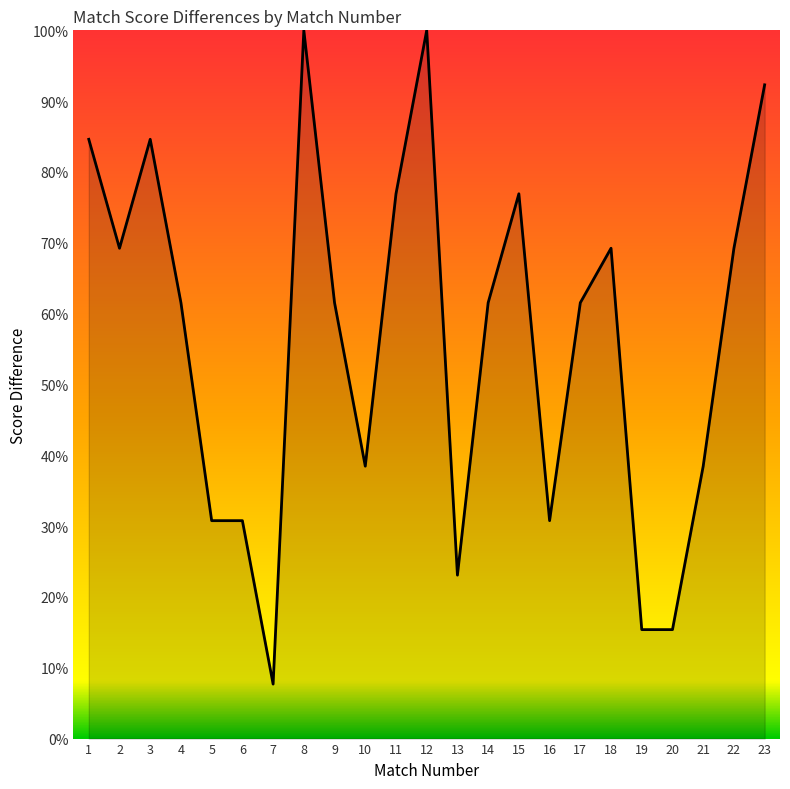

At which category does the data reach its first local valley?

2